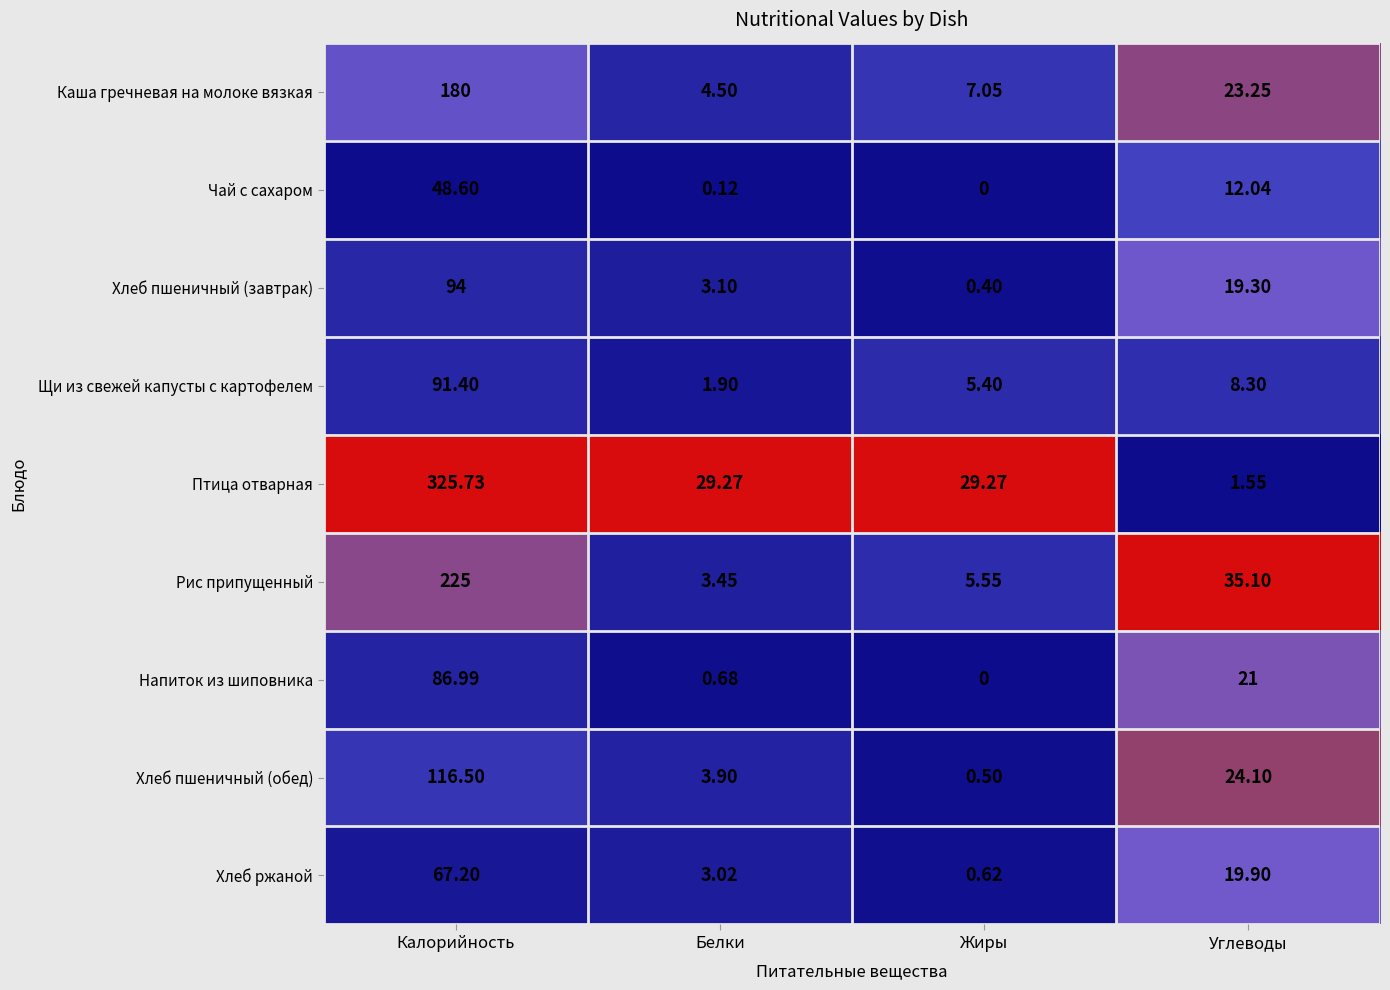

How many categories are shown in the chart?

4